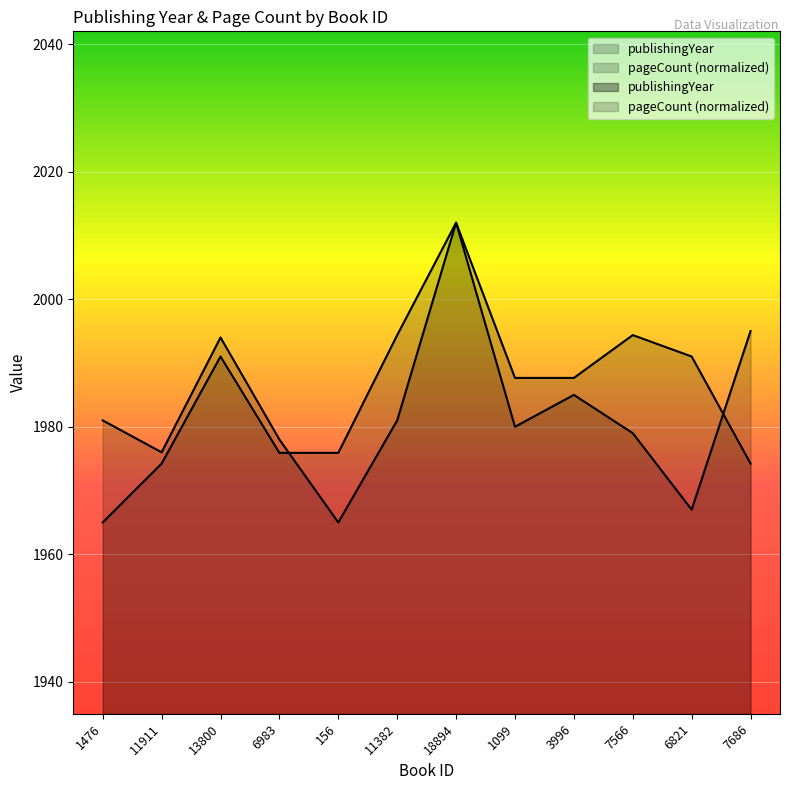

Where is publishingYear nearest to the value 1988?

3996